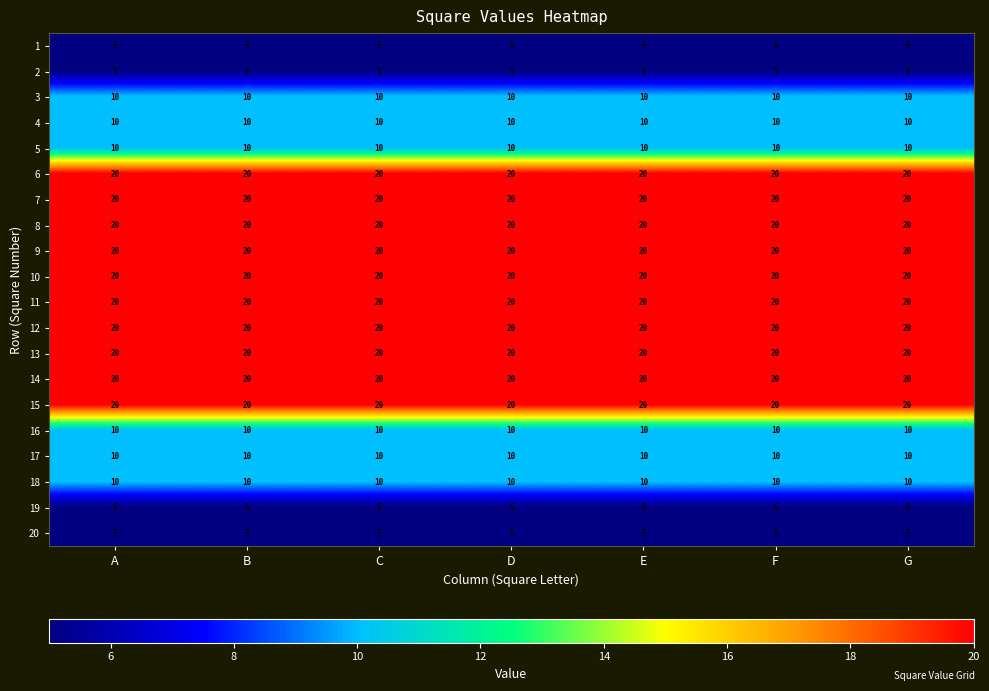

What is the maximum value for 4?

10